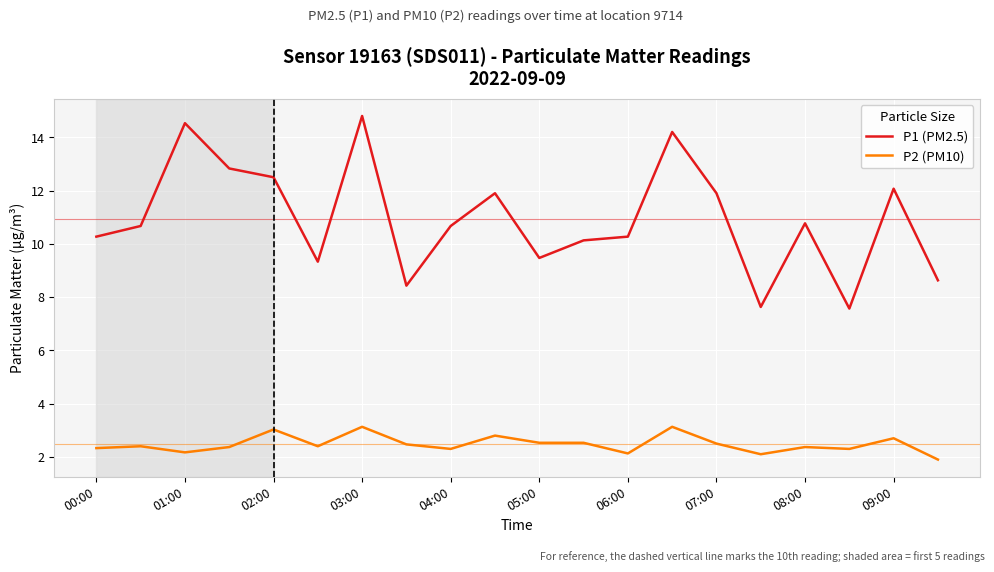

True or false: P1 (PM2.5) and P2 (PM10) intersect in this chart.

False